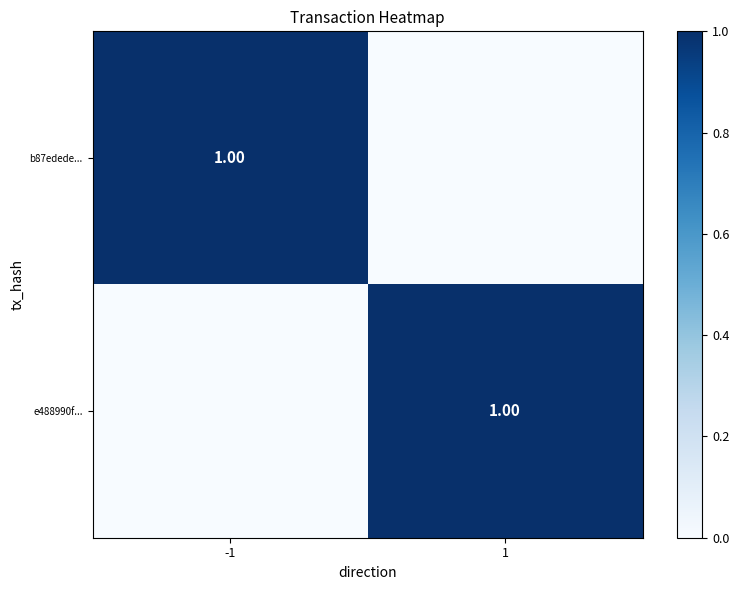

List the series in order of their peak value, lowest first.

e488990f..., b87edede...